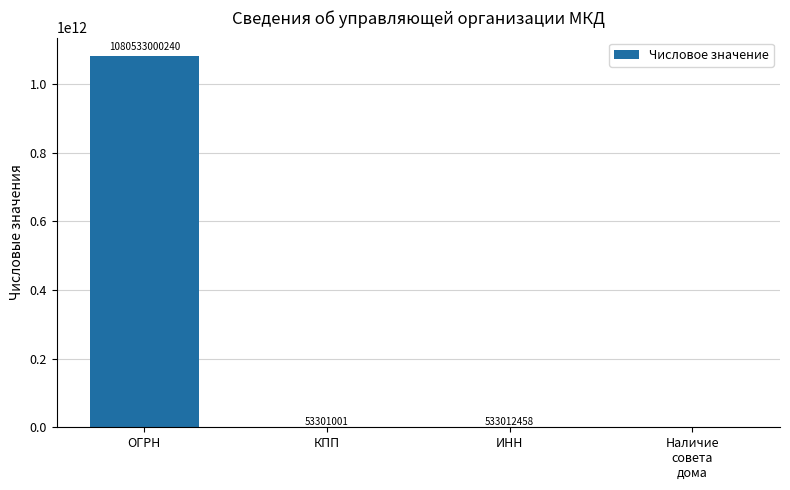

Are the bars horizontal?

No